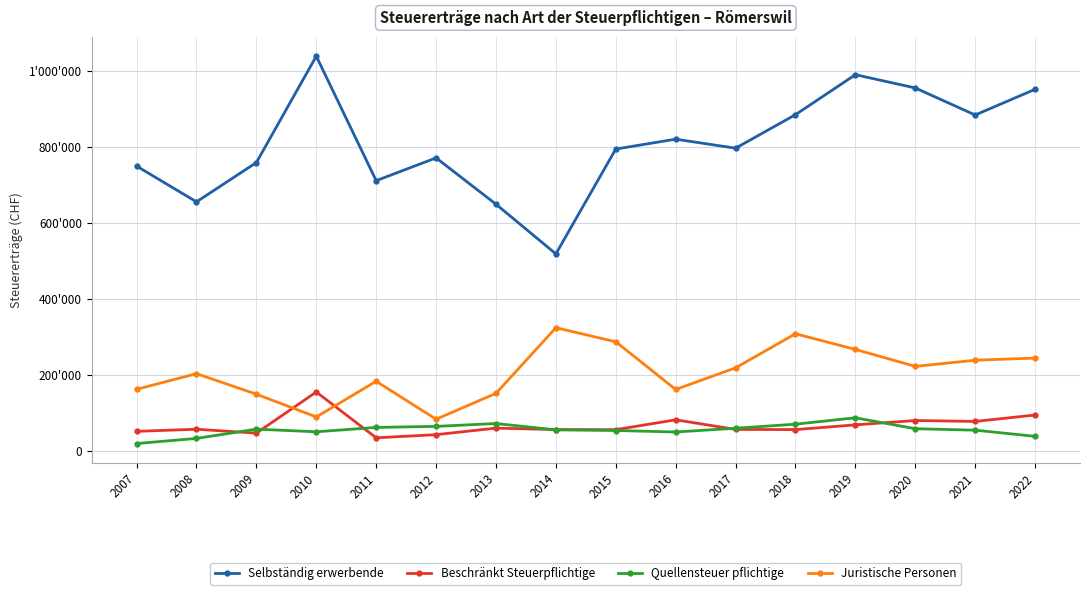

What are all the series names shown in the legend?

Selbständig erwerbende, Beschränkt Steuerpflichtige, Quellensteuer pflichtige, Juristische Personen